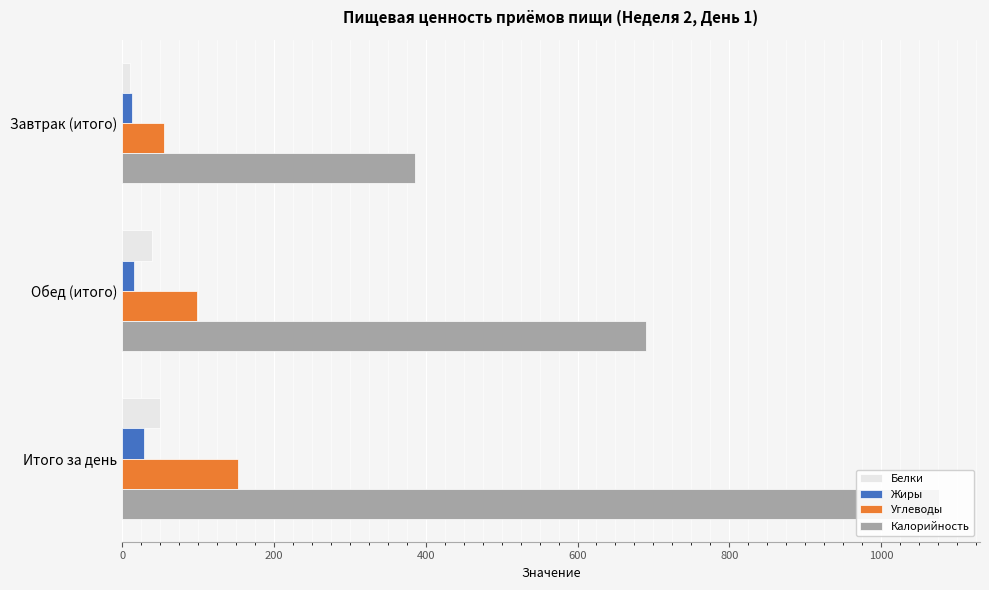

Reading left to right, what are all the values shown in this chart?

Белки: 10.8	39.0	49.8
Жиры: 13.4	15.9	29.3
Углеводы: 55.2	98.1	153.3
Калорийность: 385.7	690.8	1076.5